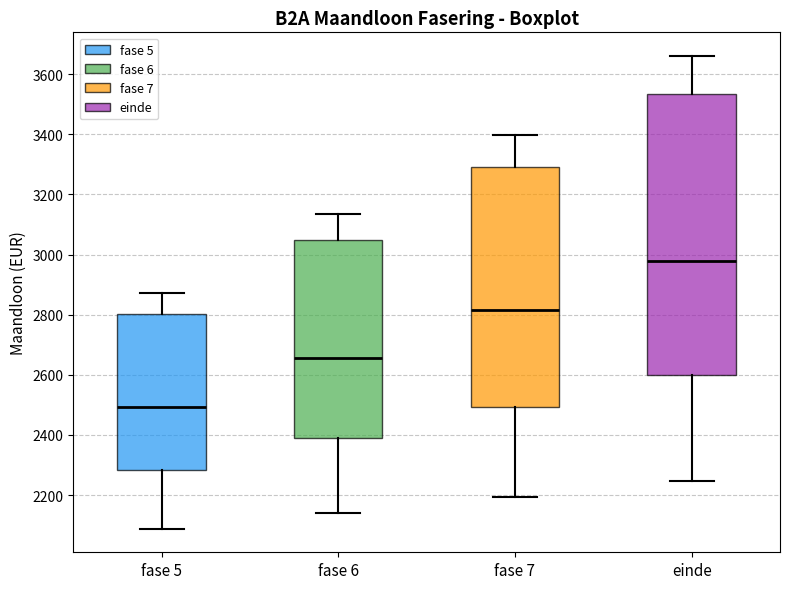

Where does the upper whisker of the box for fase 6 end on the y-axis? The values are not printed on the chart, so give them approximately, as read against the axis.

3140